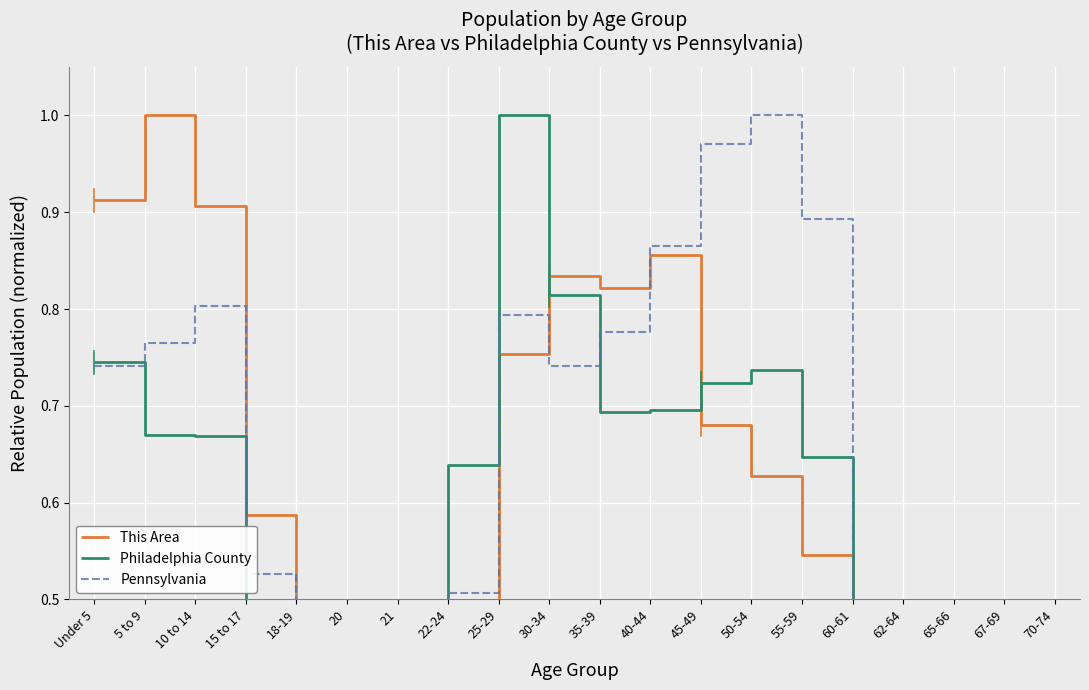

At how many categories does at least one series exceed 0?

20